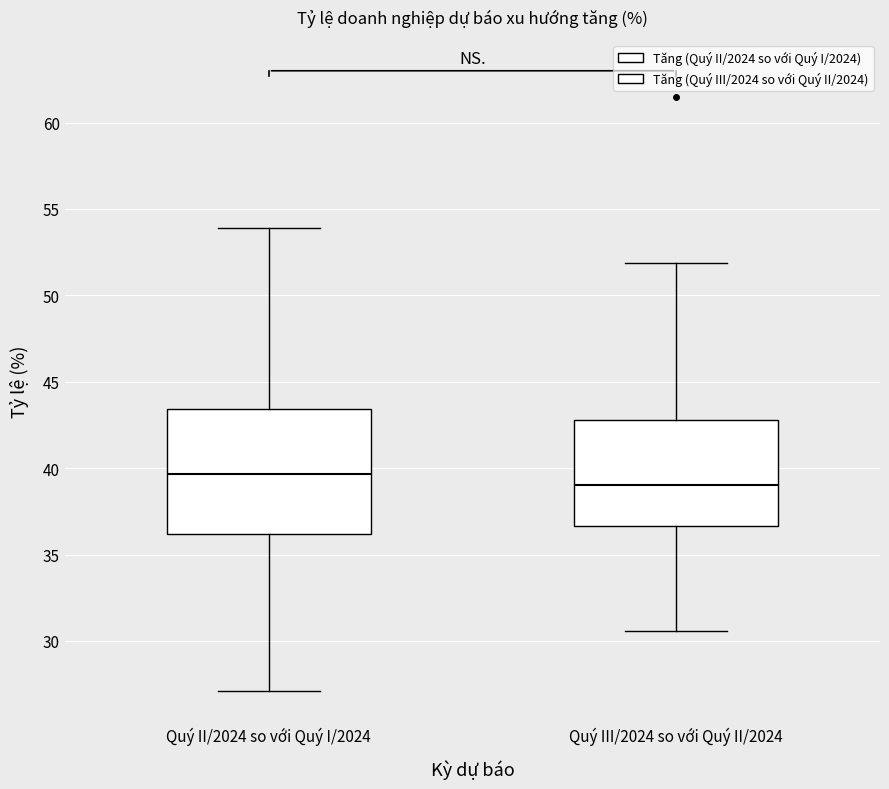

Where does the lower whisker of the box for Quý III/2024 so với Quý II/2024 end on the y-axis? The values are not printed on the chart, so give them approximately, as read against the axis.

30.5